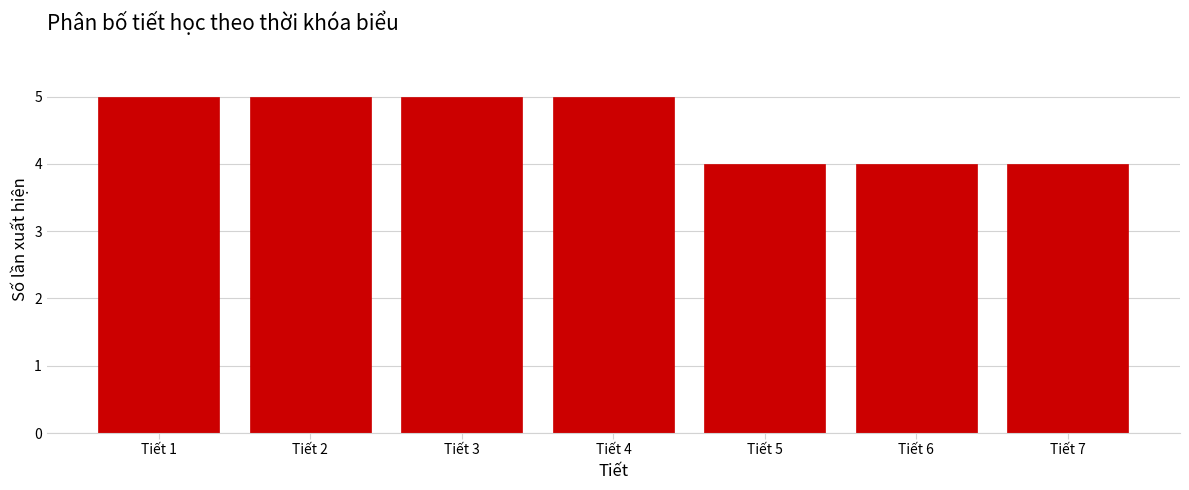

Reading left to right, list all the values displayed in this chart.

5	5	5	5	4	4	4